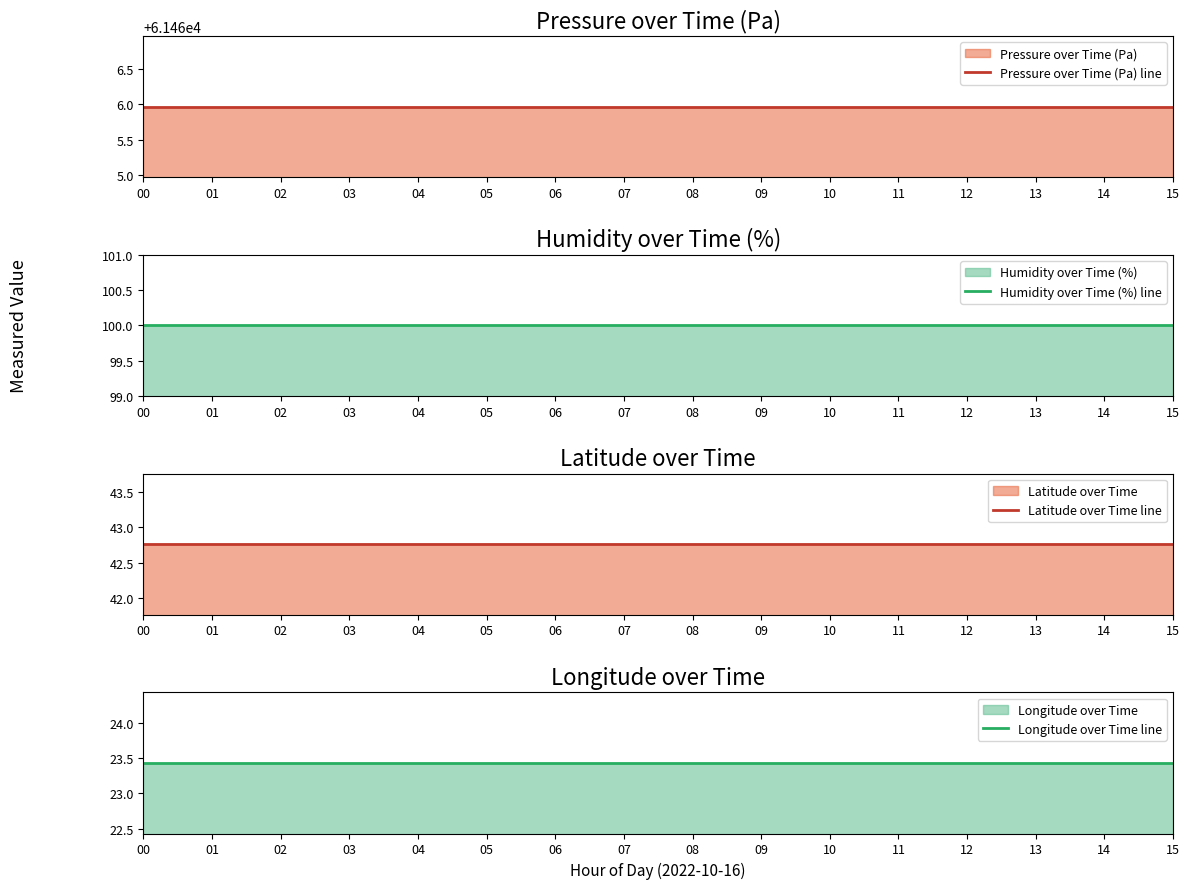

The value of Pressure over Time (Pa) line at 08 is 61466.0. True or false?

True